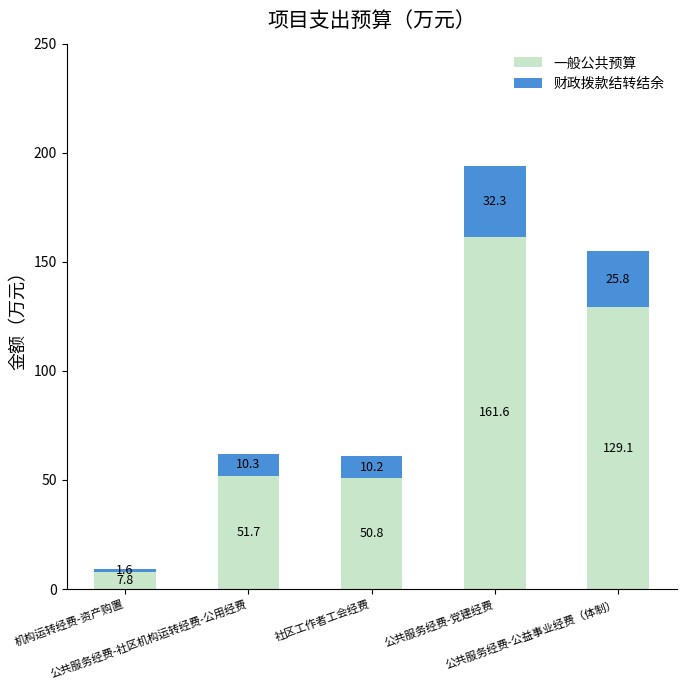

What is the lowest value of the 一般公共预算 series?

7.8